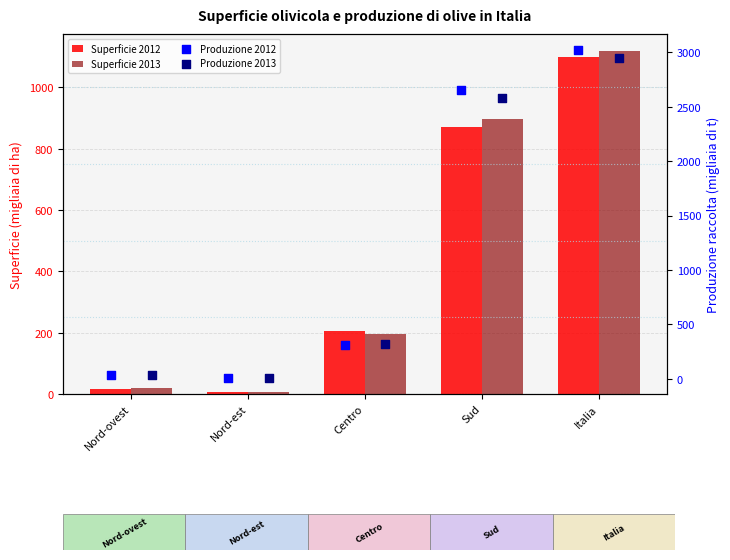

What is the total value across all series at Italia?

8182.0